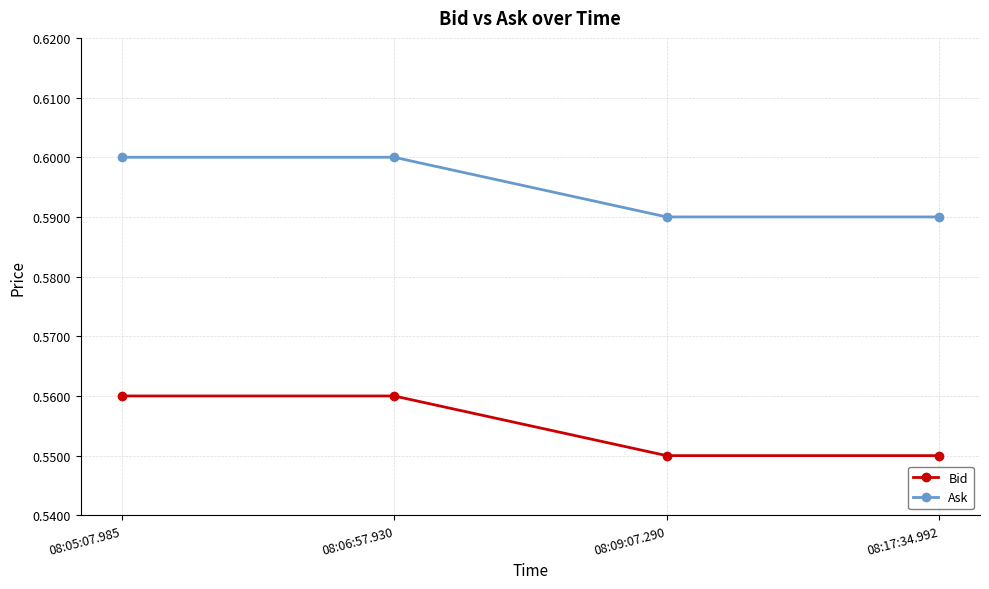

The value of Bid at 08:17:34.992 is 0.7. True or false?

False